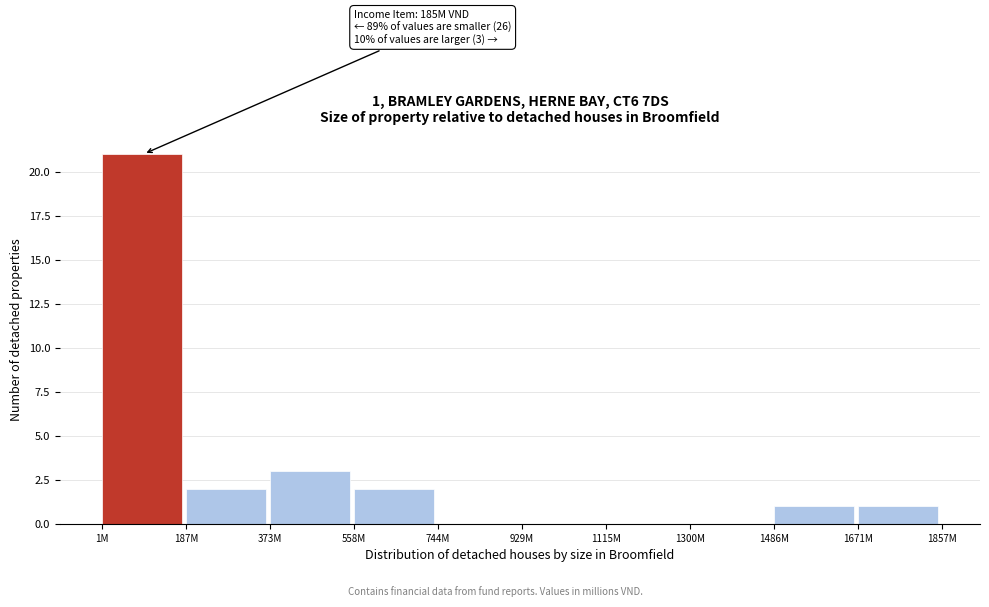

Reading left to right, transcribe all the data shown in this chart.

1M=21	187M=2	373M=3	558M=2	744M=0	929M=0	1115M=0	1300M=0	1486M=1	1671M=1